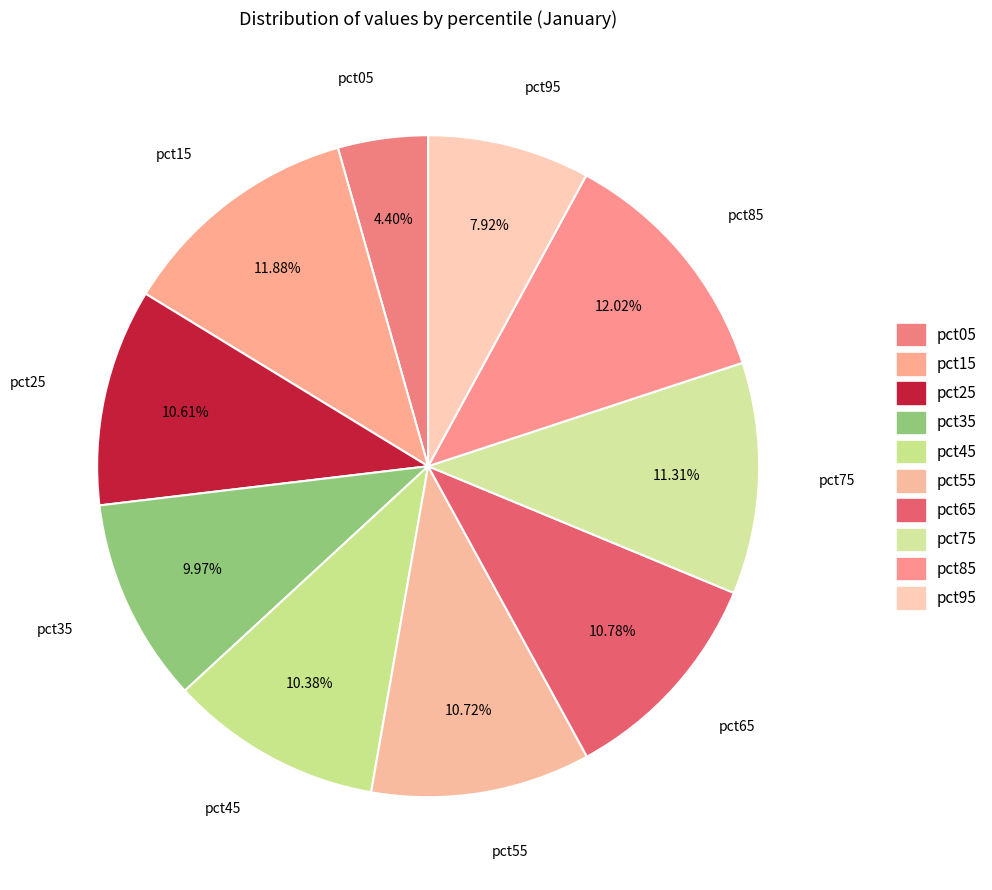

To the nearest percent, what portion does pct05 represent?

4%